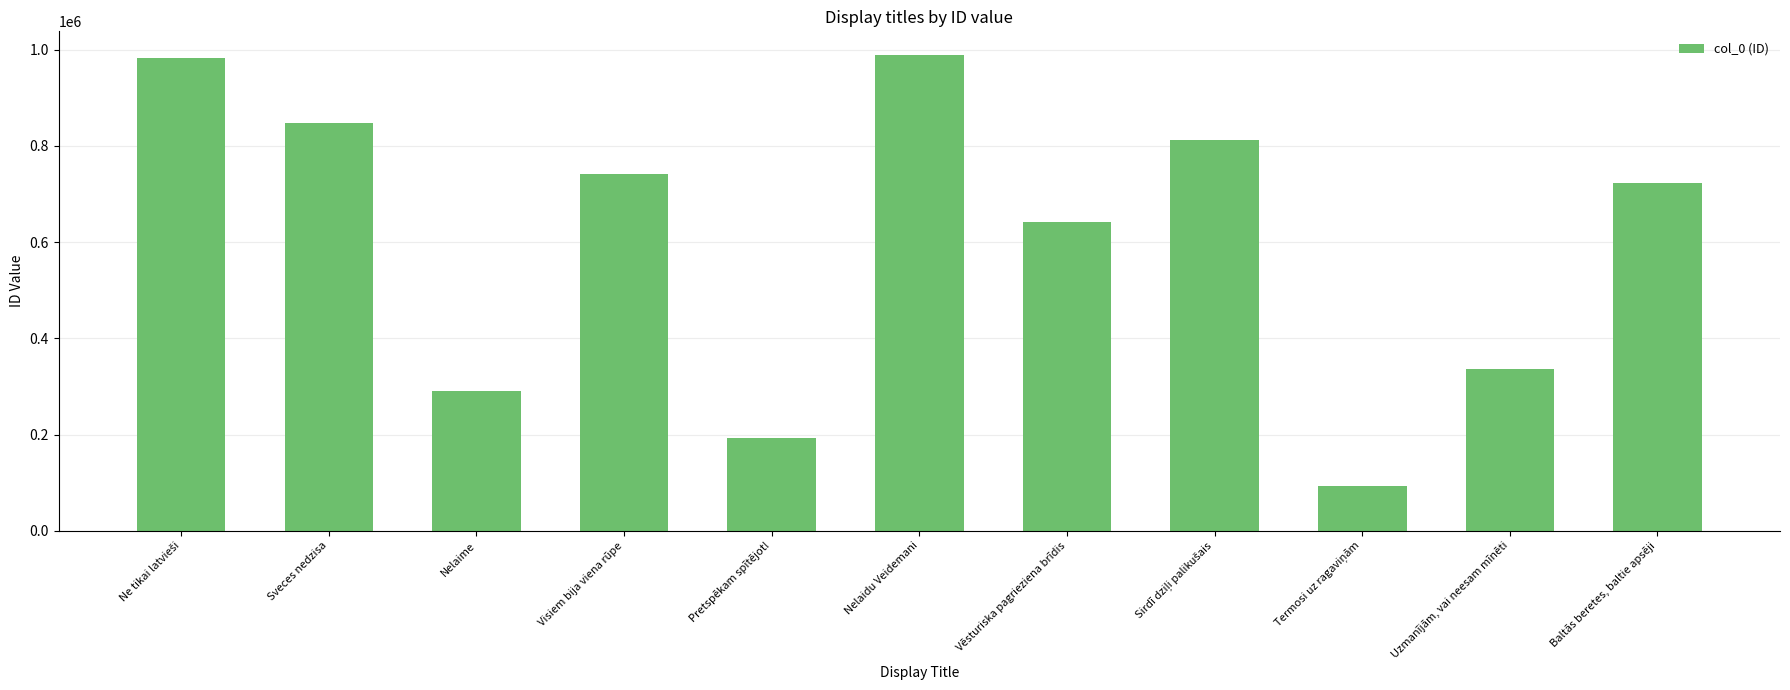

What is the minimum value shown in the chart?

92711